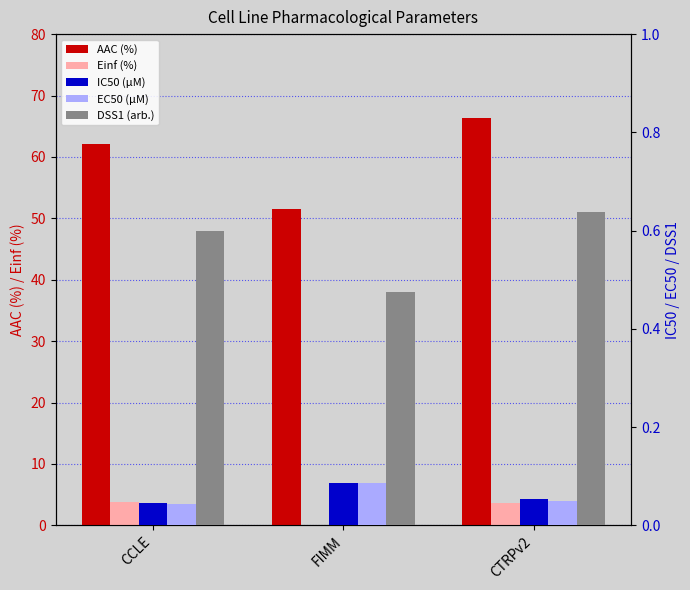

At CTRPv2, list the series in order from largest to smallest.

AAC (%), Einf (%), DSS1 (arb.), IC50 (µM), EC50 (µM)